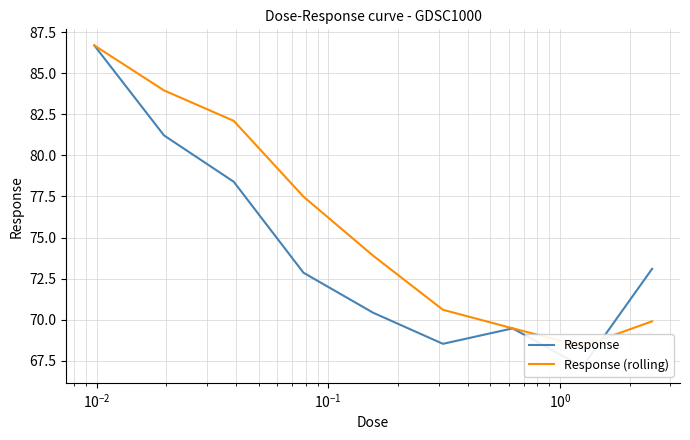

What are all the series names shown in the legend?

Response, Response (rolling)